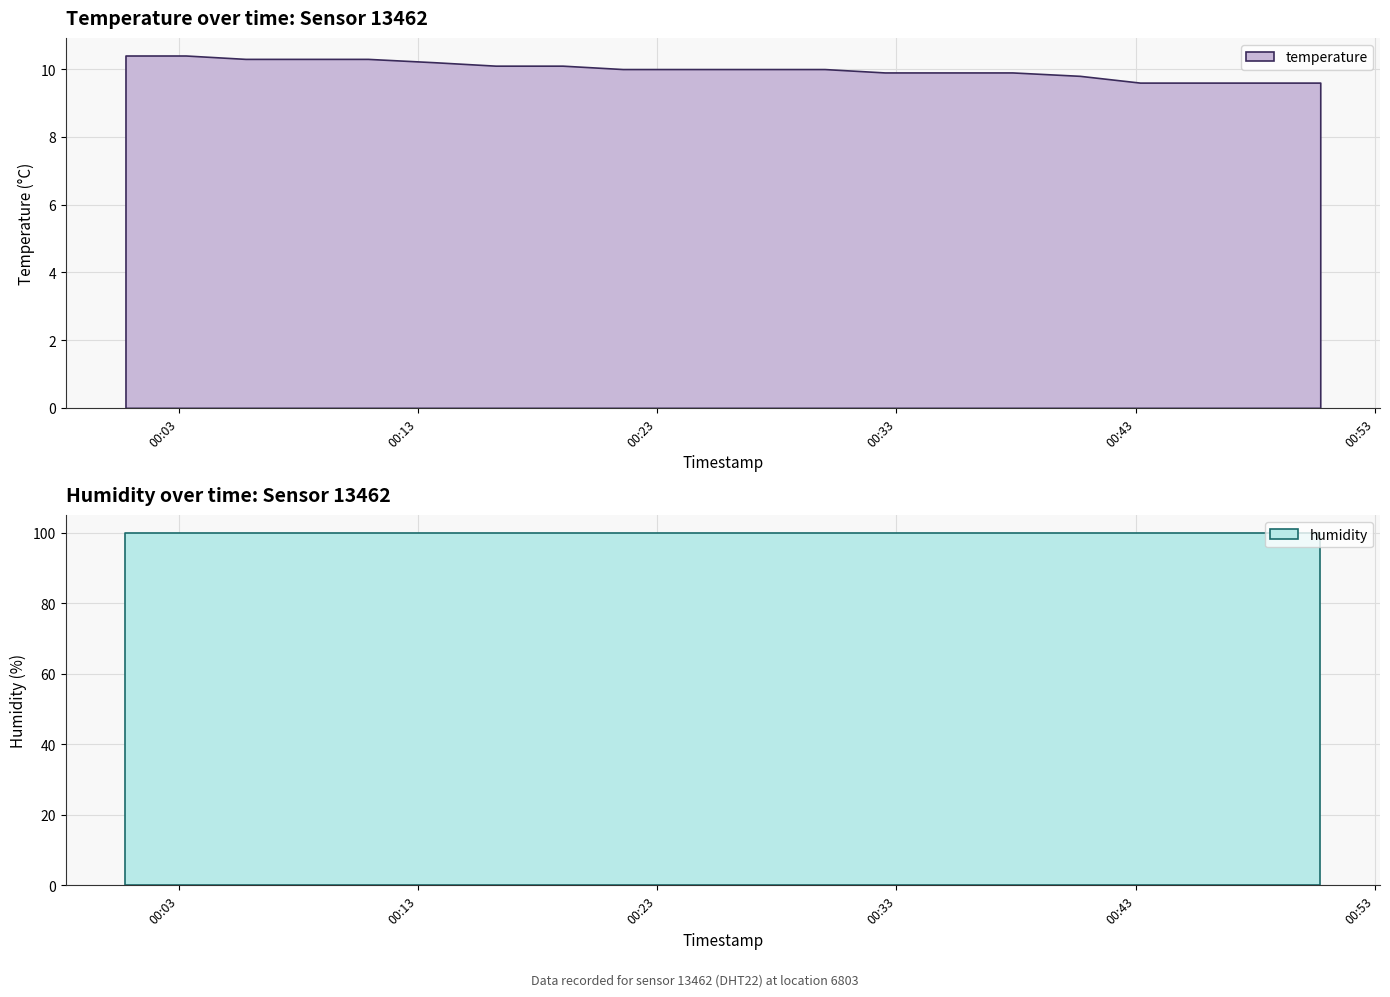

Which series has the widest spread of values?

temperature